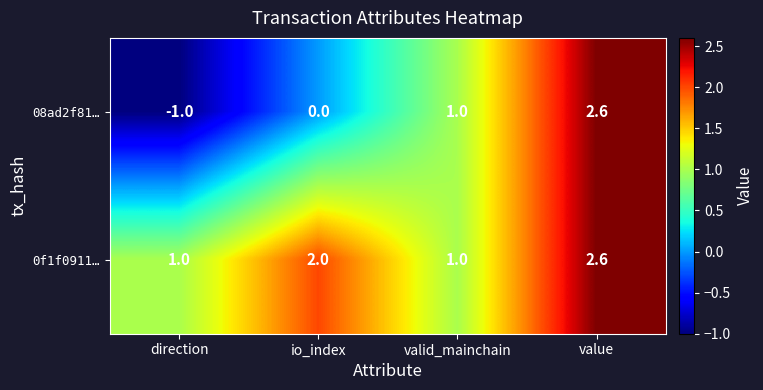

At direction, list the series in order from largest to smallest.

0f1f0911…, 08ad2f81…